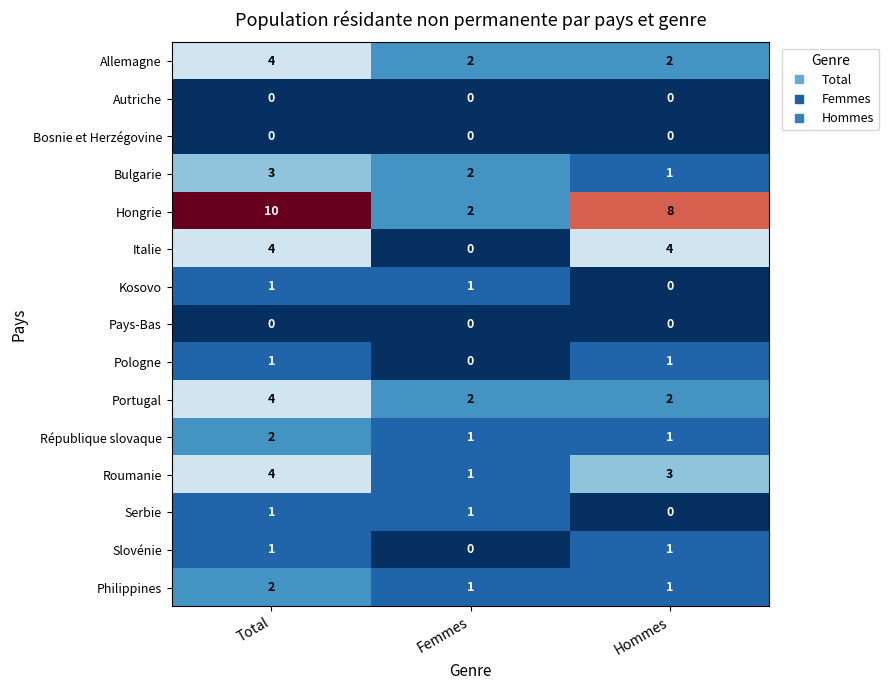

Which series changed the most between Femmes and Hommes?

Hongrie